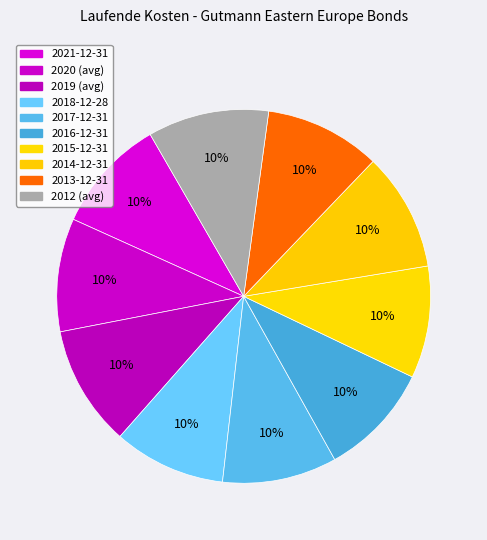

How many slices are in this pie chart?

10